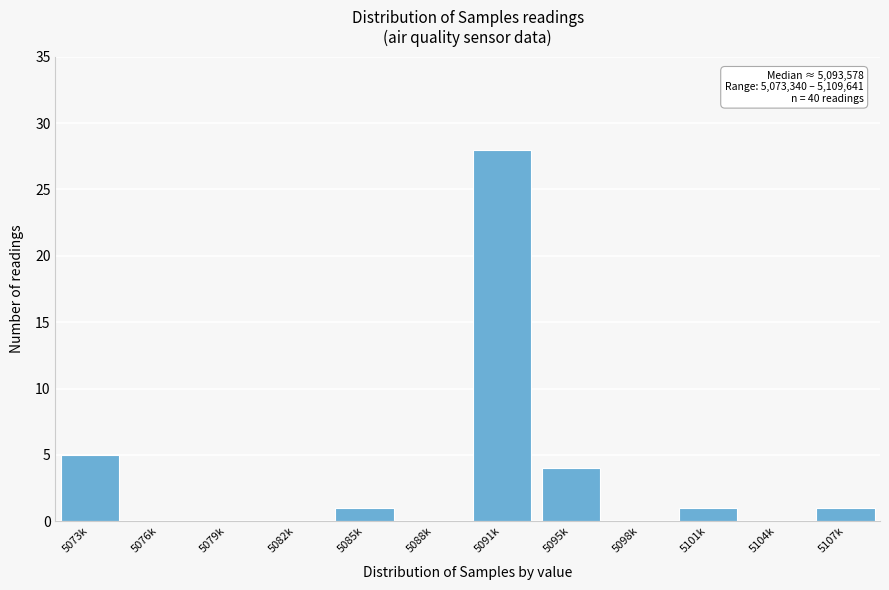

Reading left to right, extract all data points from this chart.

5073k=5	5076k=0	5079k=0	5082k=0	5085k=1	5088k=0	5091k=28	5095k=4	5098k=0	5101k=1	5104k=0	5107k=1